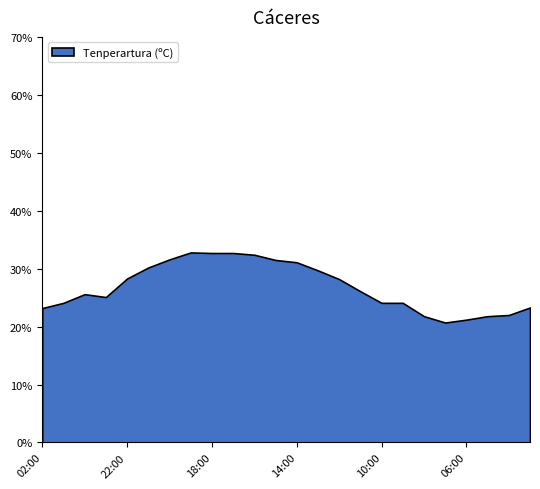

At which category does the data reach its first local valley?

23:00